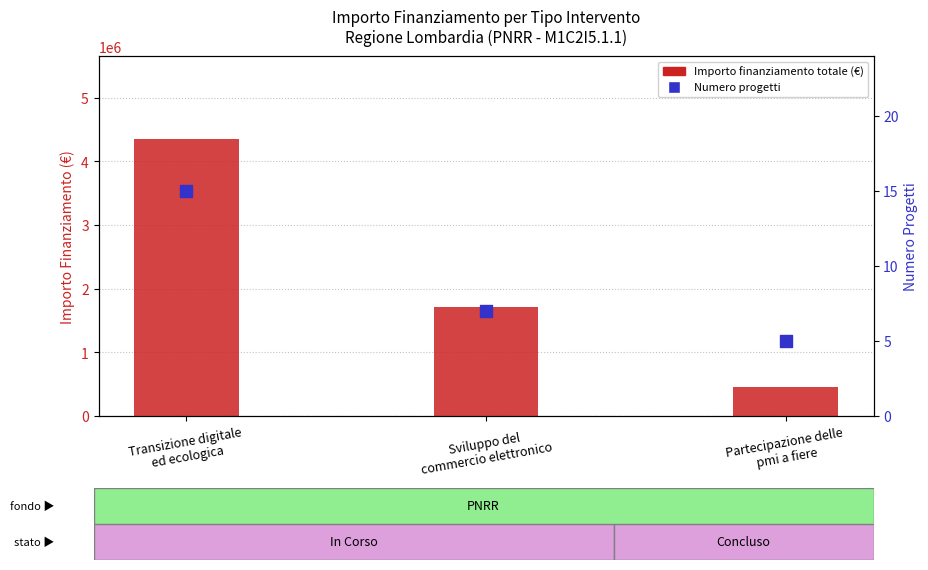

What are all the series names shown in the legend?

Importo finanziamento totale (€), Numero progetti